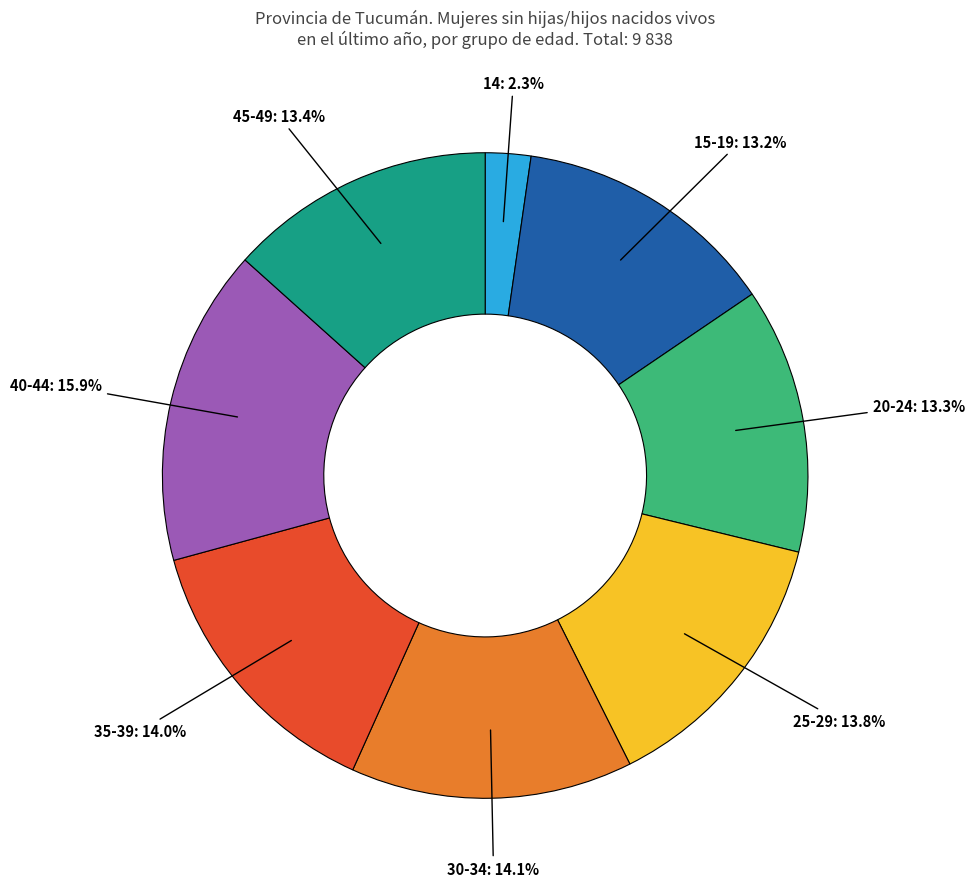

Combined, do 40-44 and 45-49 account for over 50%?

No